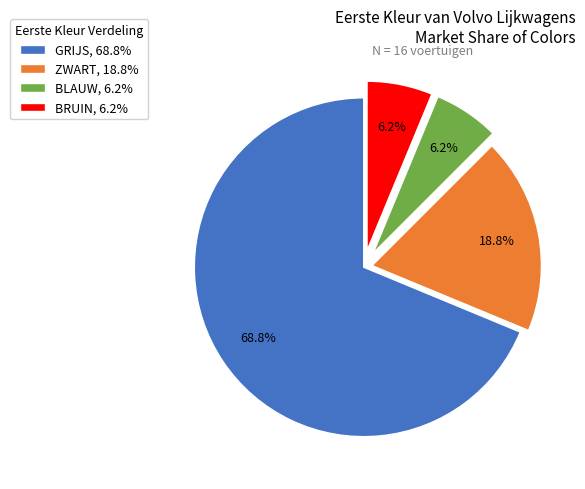

Which slice represents more than half of the pie?

GRIJS, 68.8%